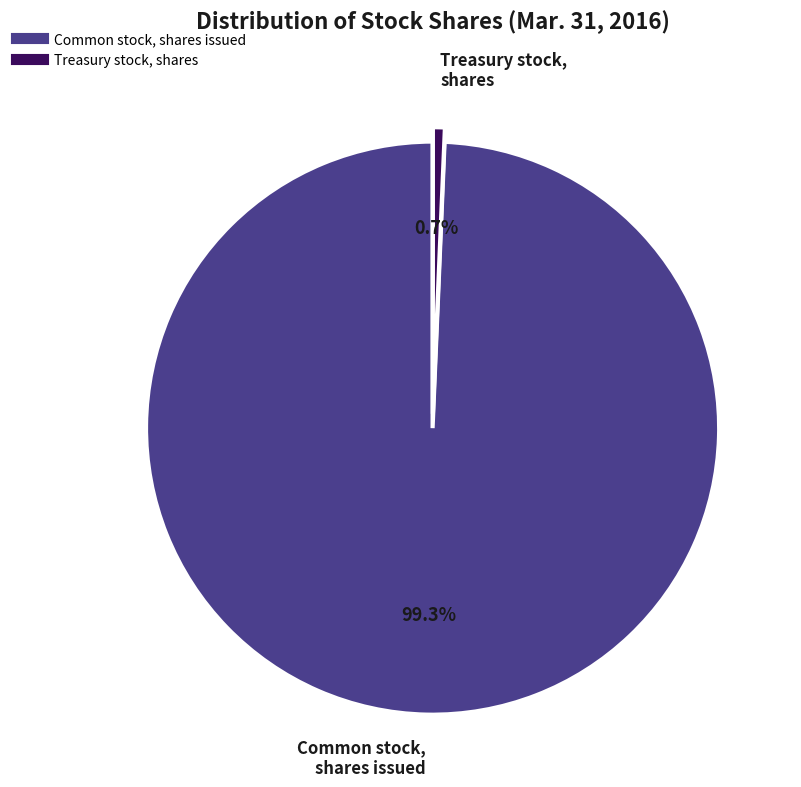

The Common stock, shares issued slice represents 86% of the pie. True or false?

False